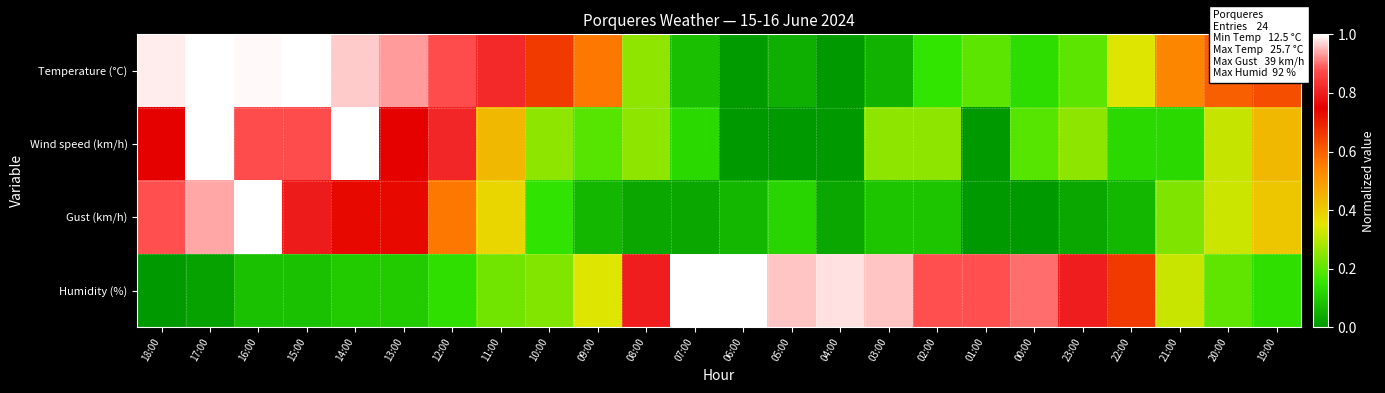

What is the difference between the highest and lowest values at 15:00?

0.9